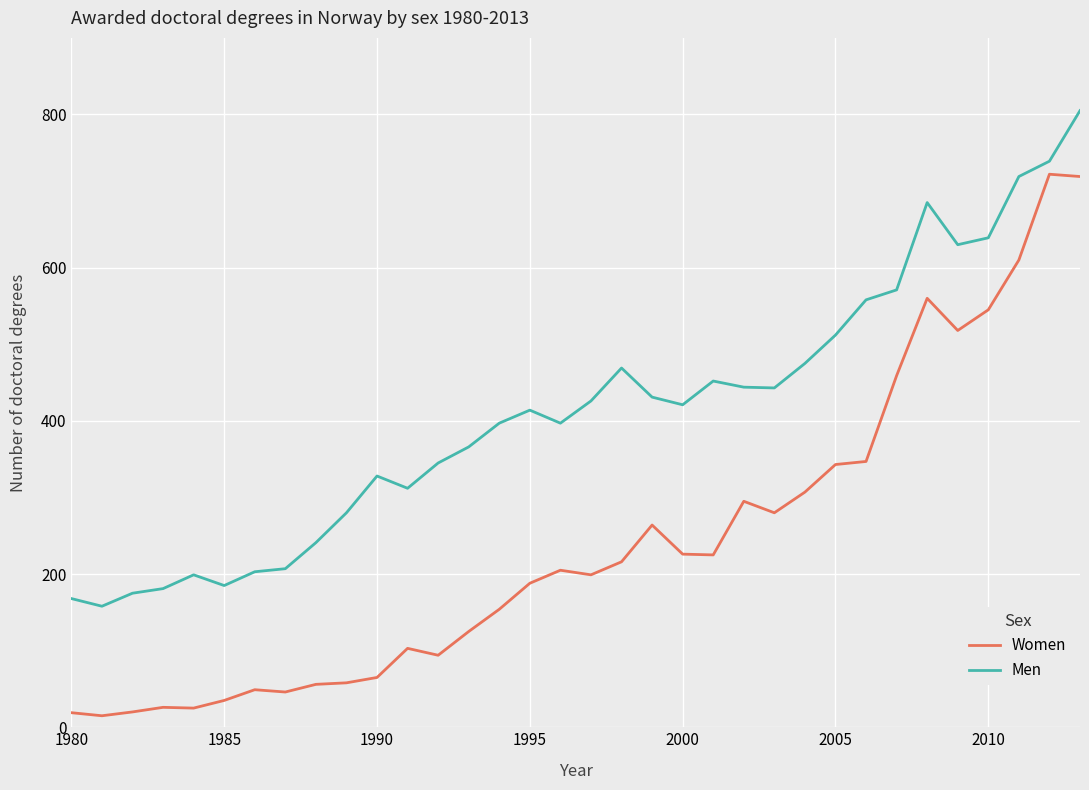

How many values in the Men series are below 421?

17